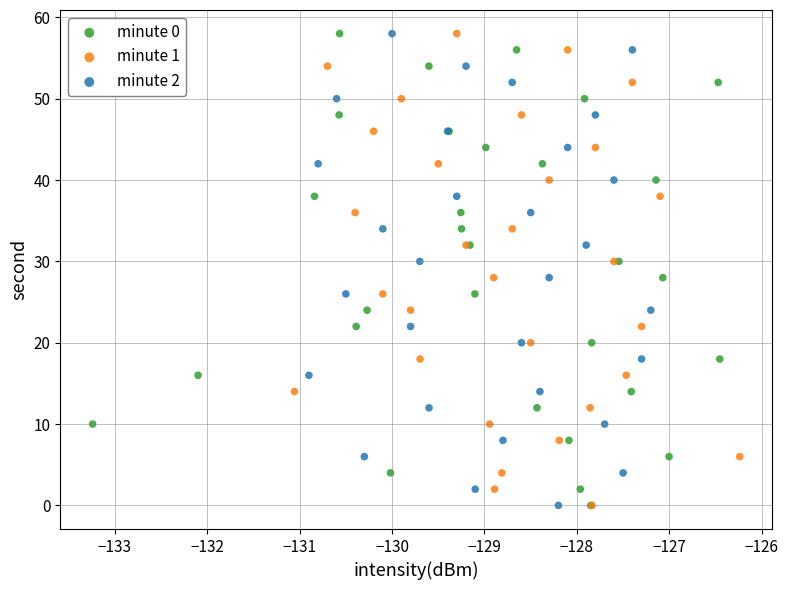

What are all the series names shown in the legend?

minute 0, minute 1, minute 2